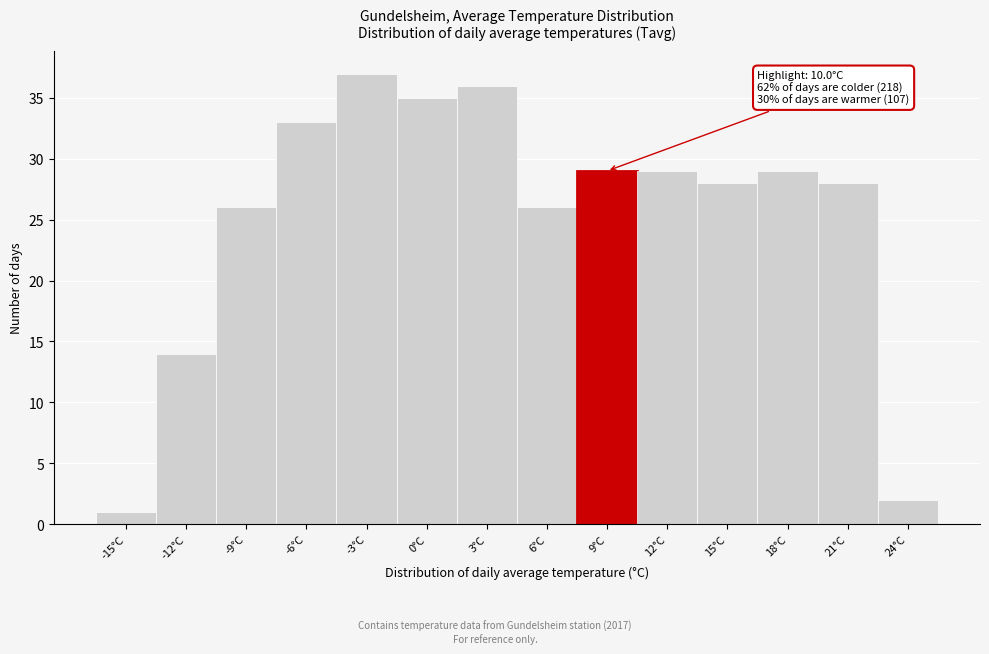

Reading right to left, list all the values displayed in this chart.

24°C=2	21°C=28	18°C=29	15°C=28	12°C=29	9°C=29	6°C=26	3°C=36	0°C=35	-3°C=37	-6°C=33	-9°C=26	-12°C=14	-15°C=1